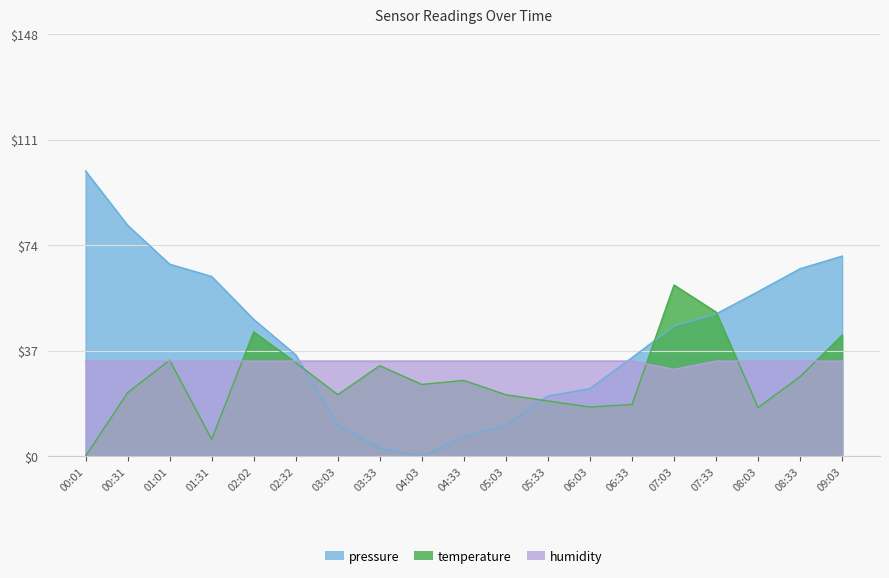

Count the number of data series in this chart.

3